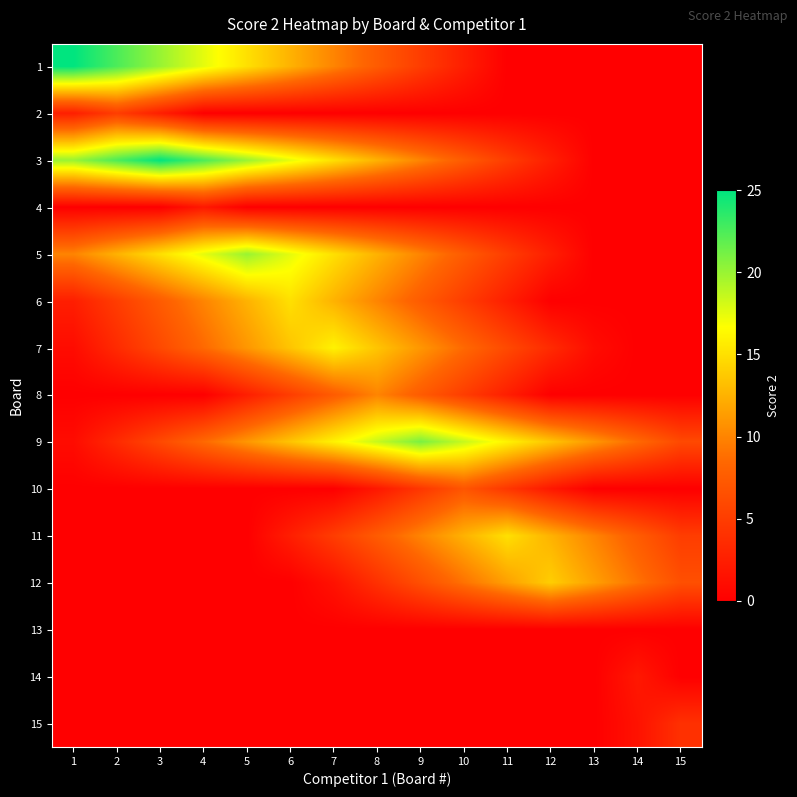

What is the difference between the highest and lowest values at 15?

6.5